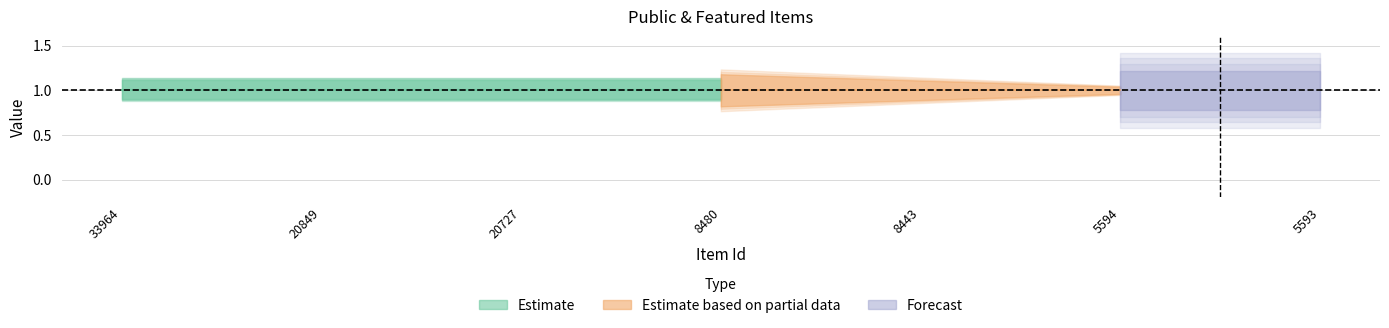

Between 5593 and 20727, which is larger?

5593